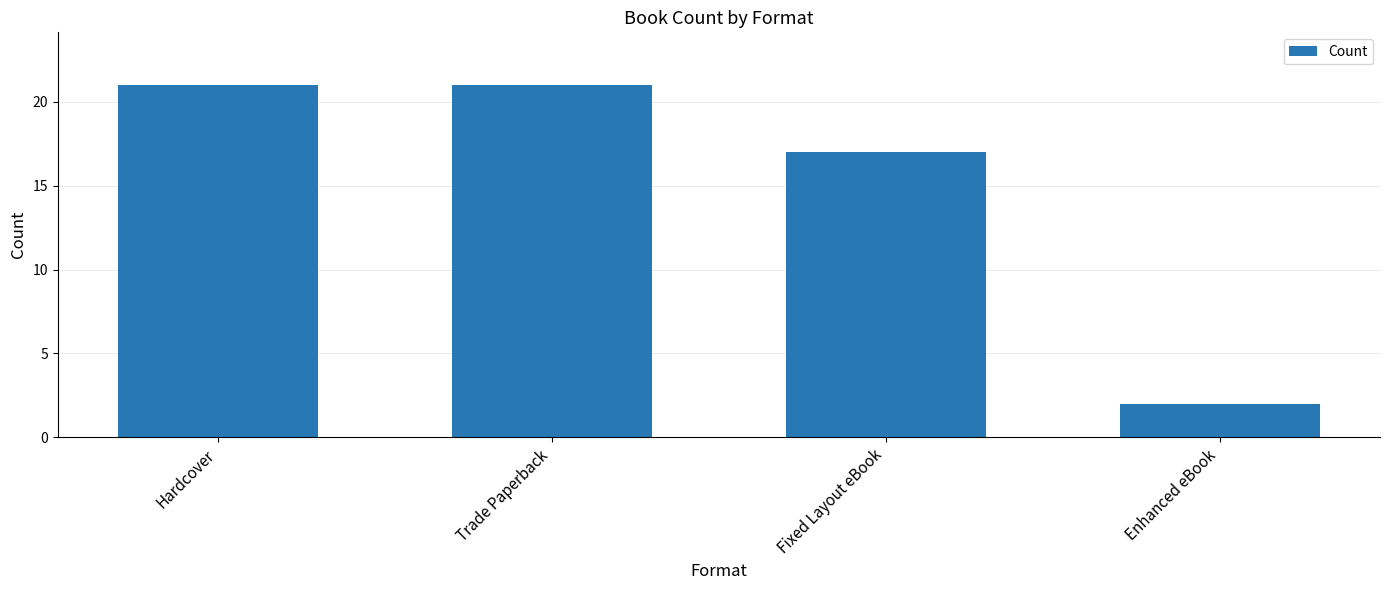

Does the chart contain stacked bars?

No